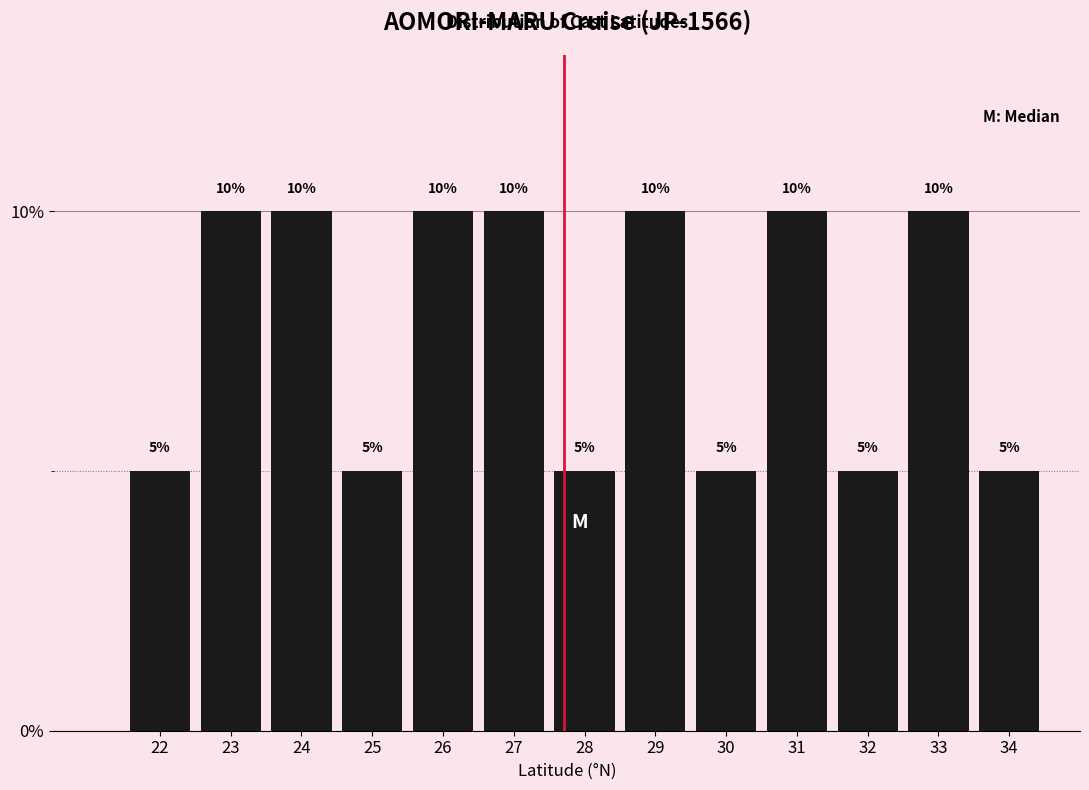

Reading left to right, what are all the values shown in this chart?

5	10	10	5	10	10	5	10	5	10	5	10	5